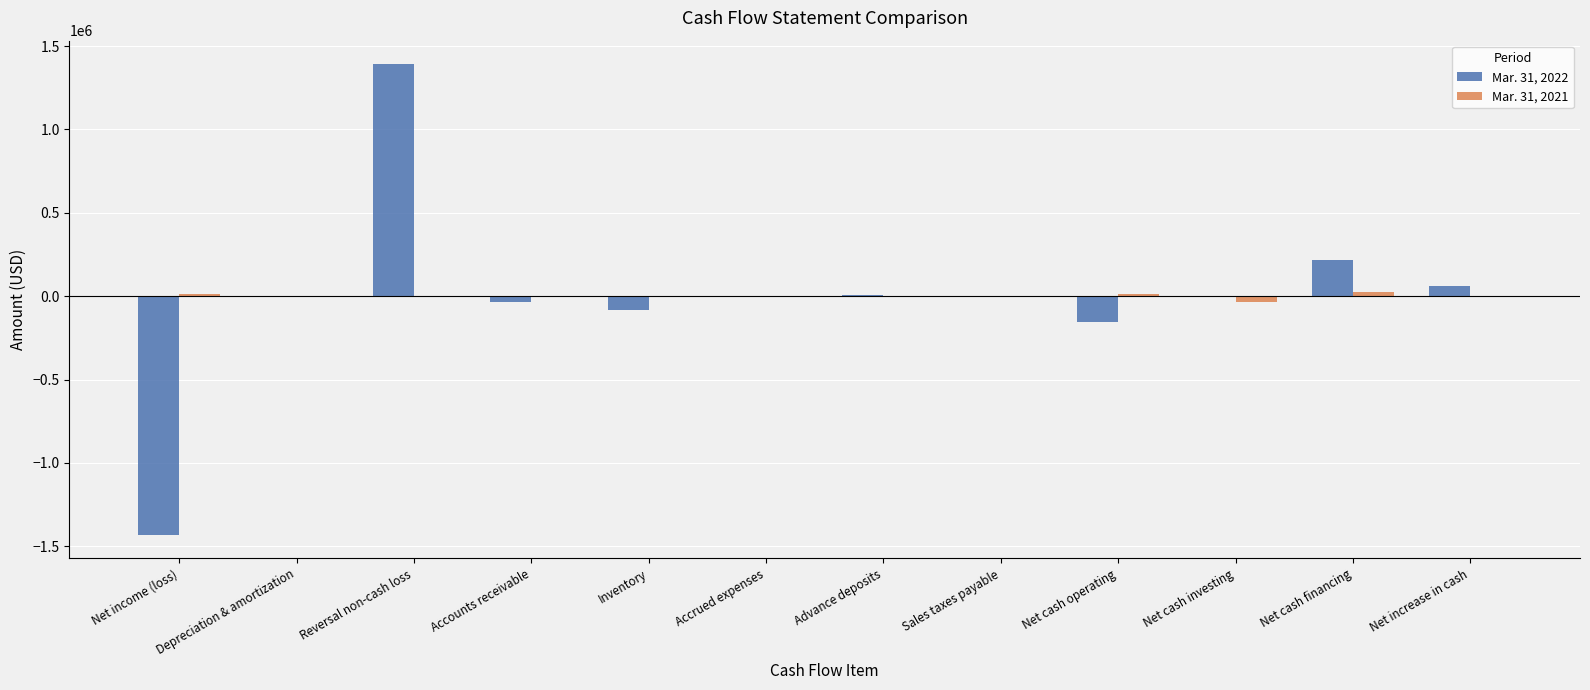

How many groups of bars are there?

12